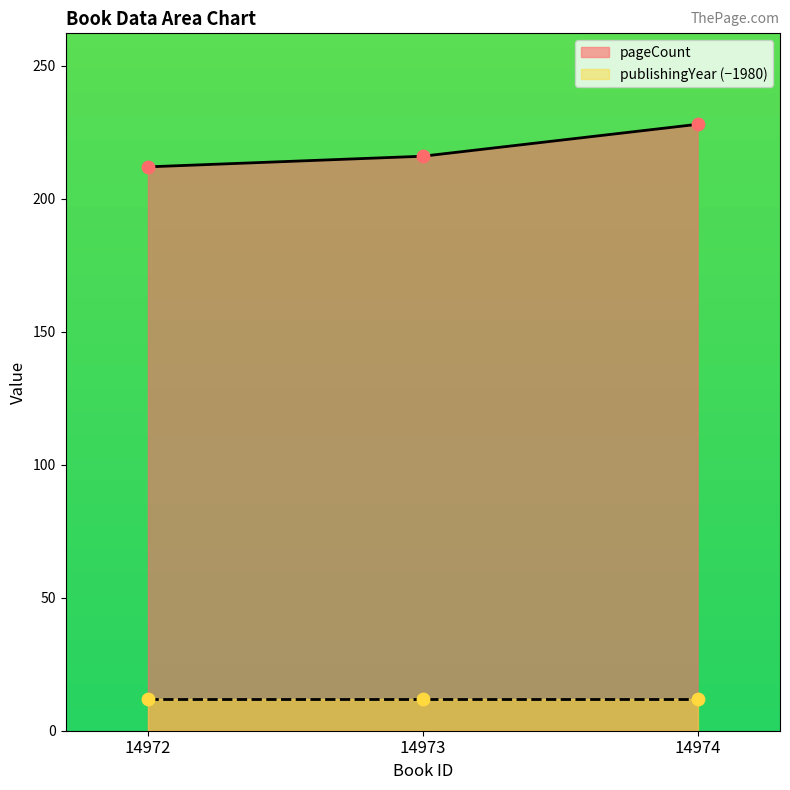

Between 14974 and 14973, which is larger?

14974